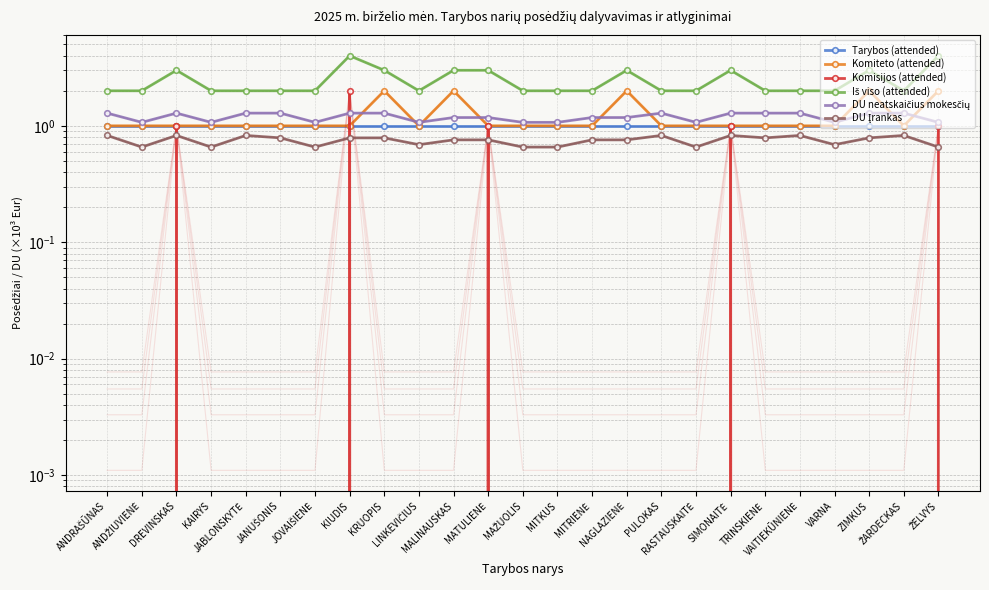

True or false: Komiteto (attended) and DU Įrankas cross at least once.

False